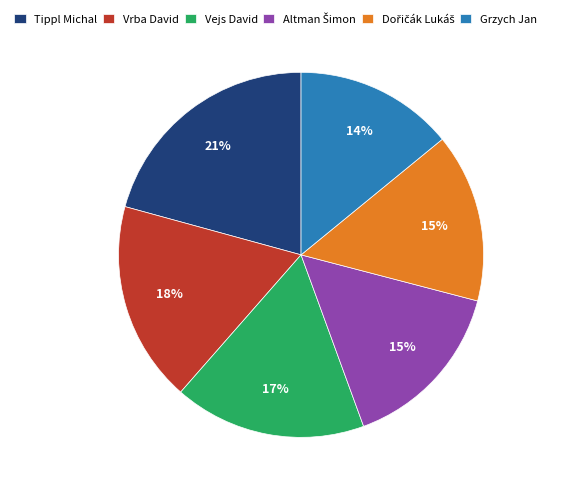

To the nearest percent, what portion does Grzych Jan represent?

14%